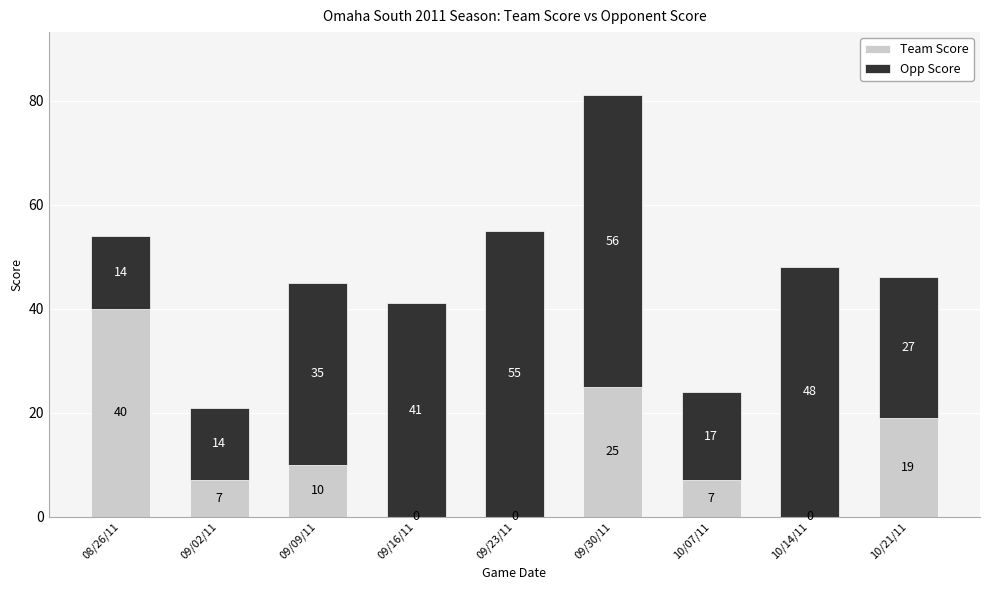

The value of Team Score at 09/09/11 is 10. True or false?

True